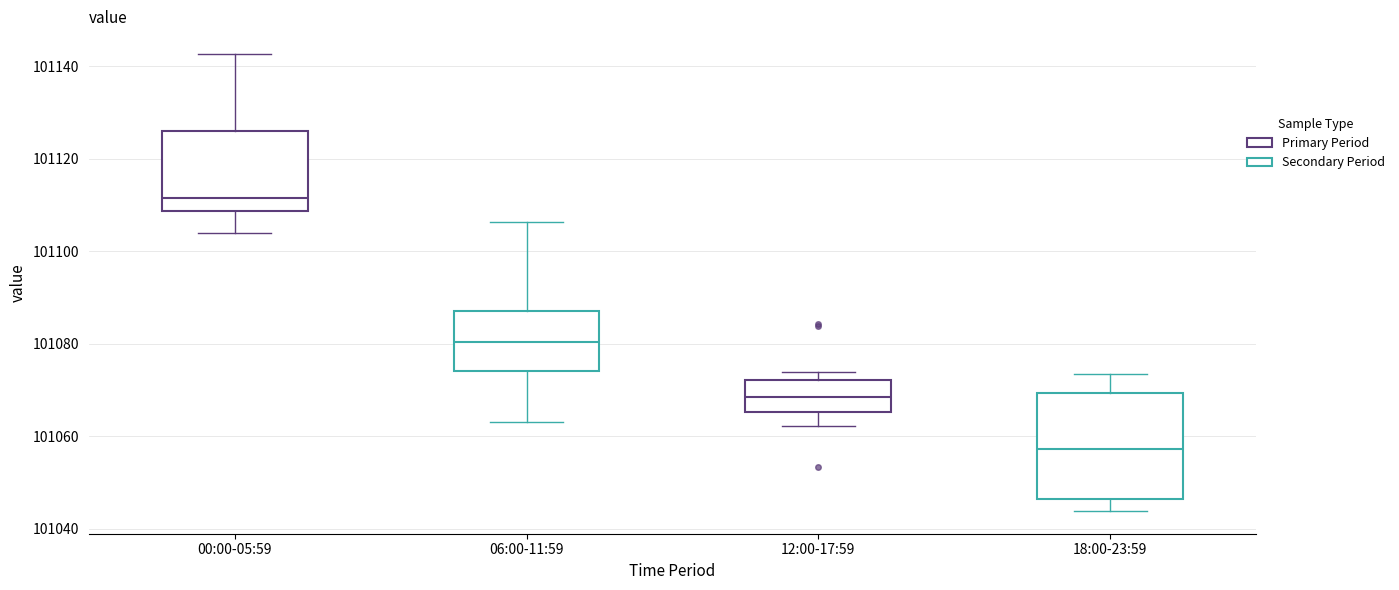

Which box is the tallest, from its lower edge to its upper edge?

18:00-23:59